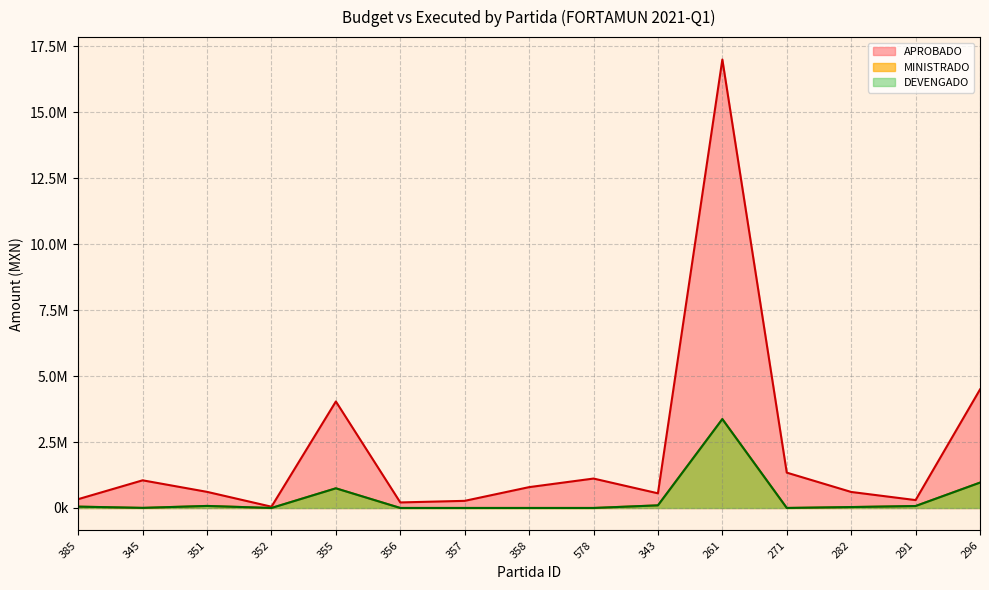

What is the difference between the highest and lowest values at 356?

209856.0